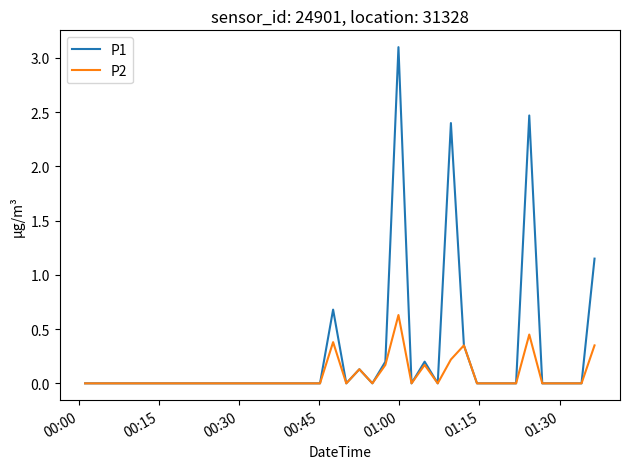

Which series has the largest range (max minus min)?

P1